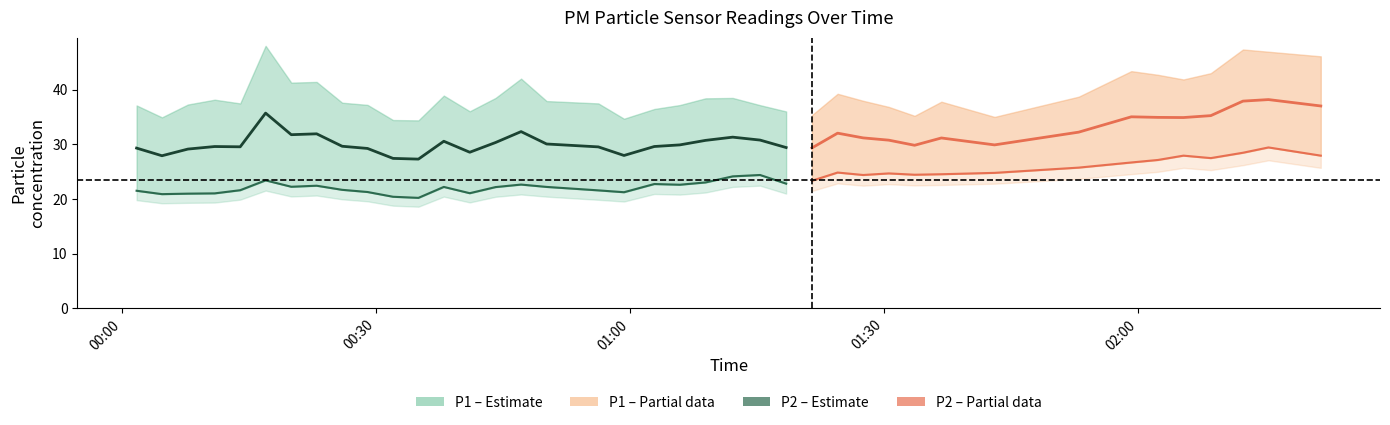

True or false: P1 has more than 1 interior local peaks.

True